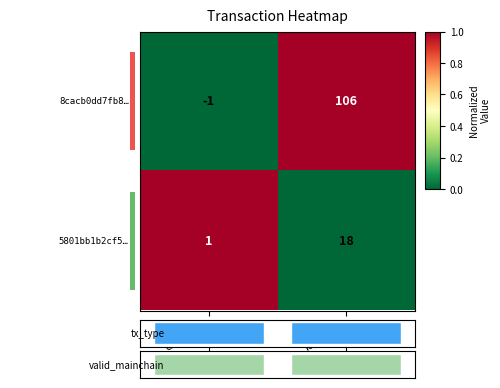

What is the maximum value shown in the chart?

106